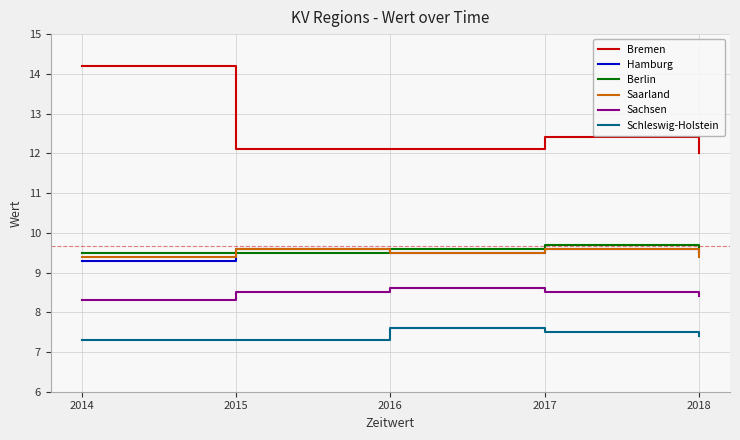

What is the maximum value for Schleswig-Holstein?

7.6